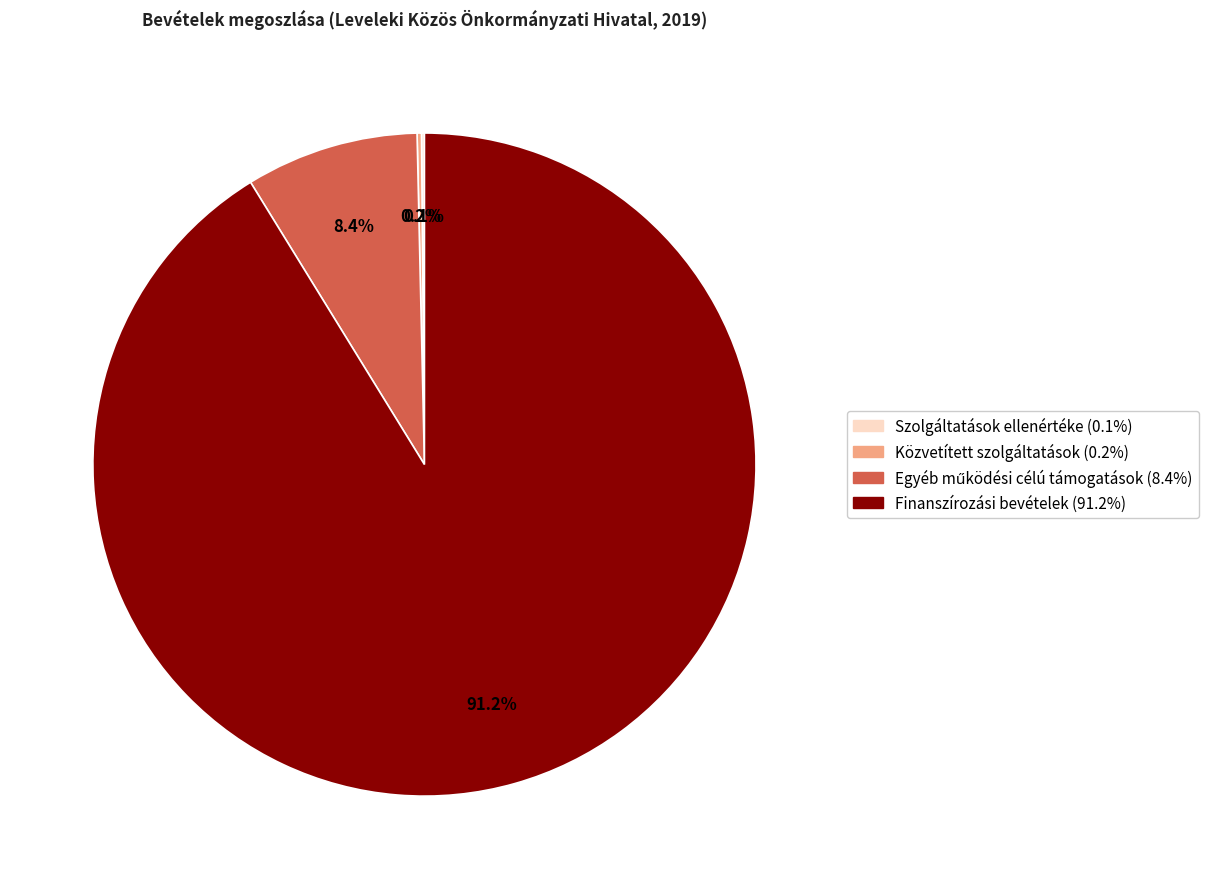

Is there any slice that represents more than half of the pie?

Yes